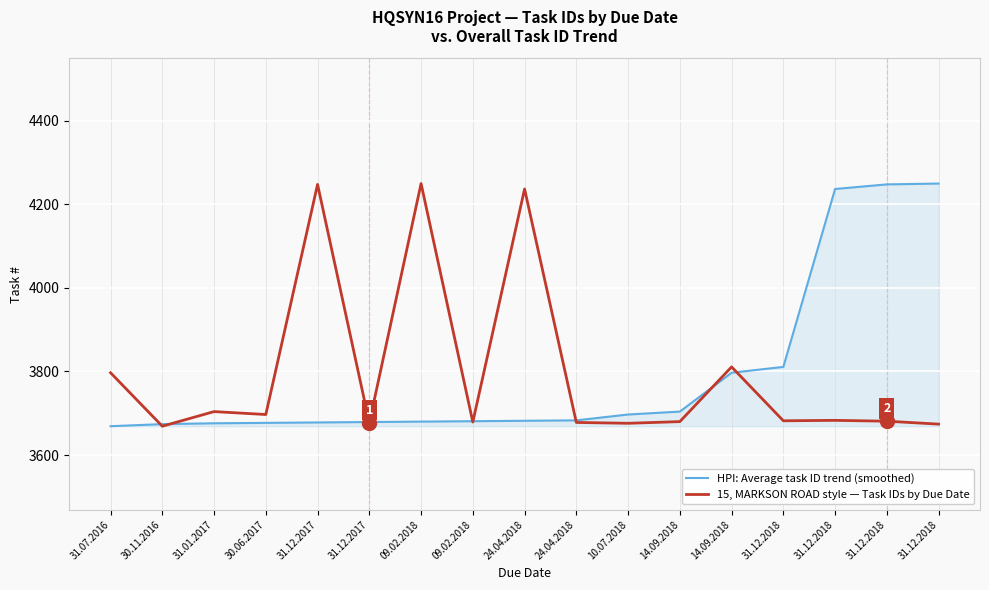

What are all the series names shown in the legend?

HPI: Average task ID trend (smoothed), 15, MARKSON ROAD style — Task IDs by Due Date